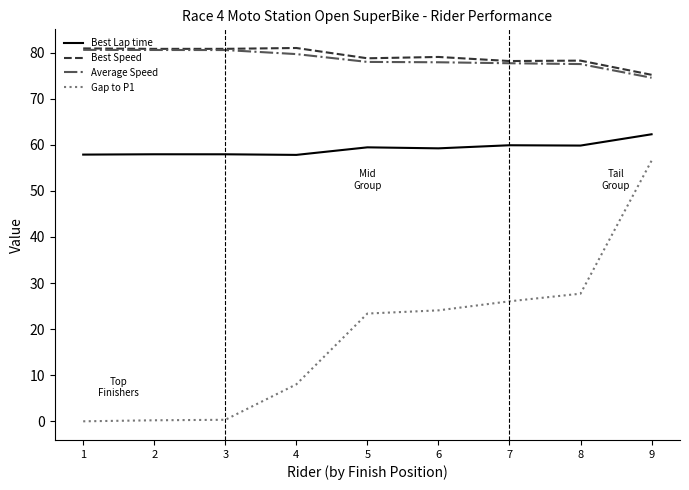

Is the value of Best Lap time at 1 greater than the value of Gap to P1 at 5?

Yes